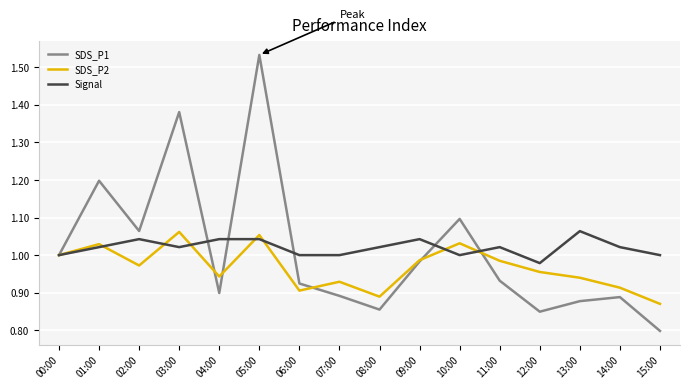

Which series changed the most between 06:00 and 15:00?

SDS_P1